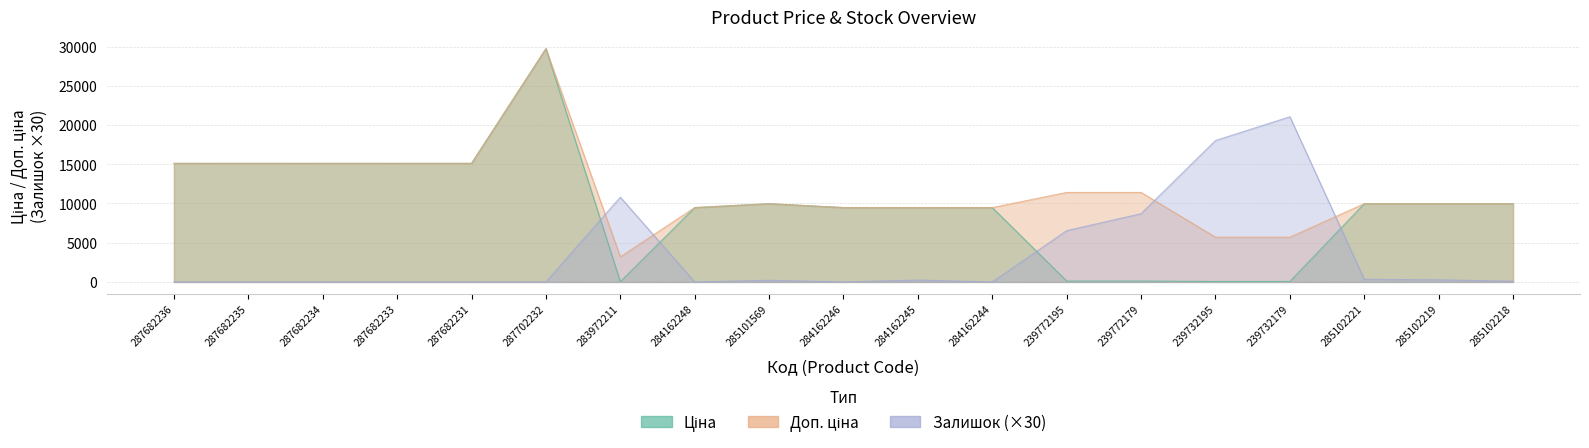

At which label does Ціна reach its minimum?

283972211